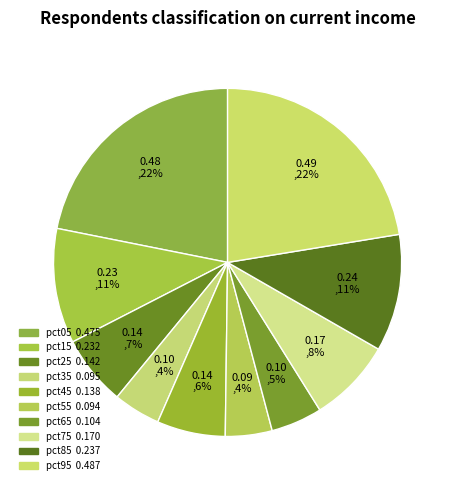

The pct65 slice represents 5% of the pie. True or false?

True